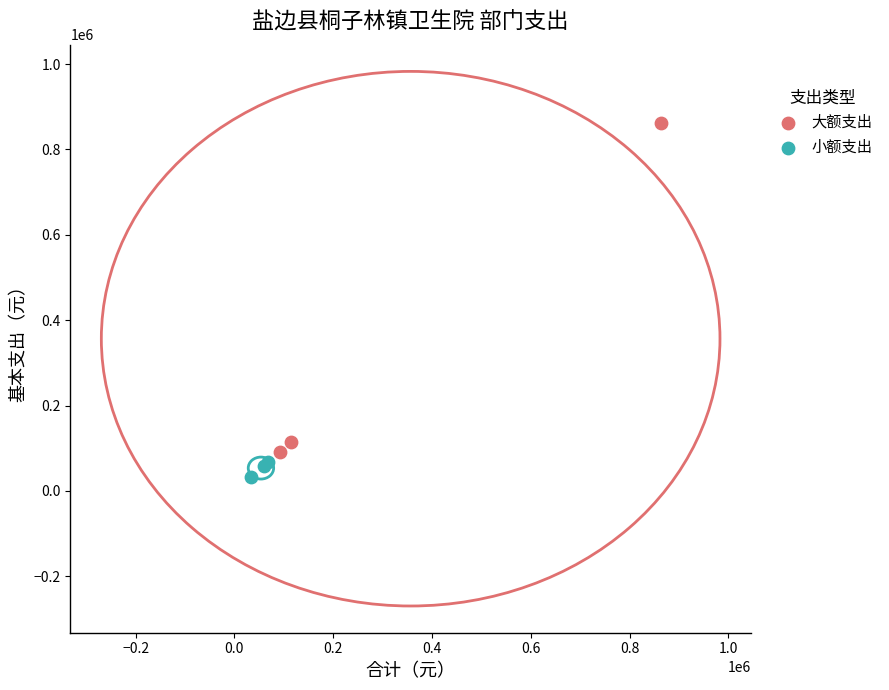

Which series contains the lowest Y value?

小额支出